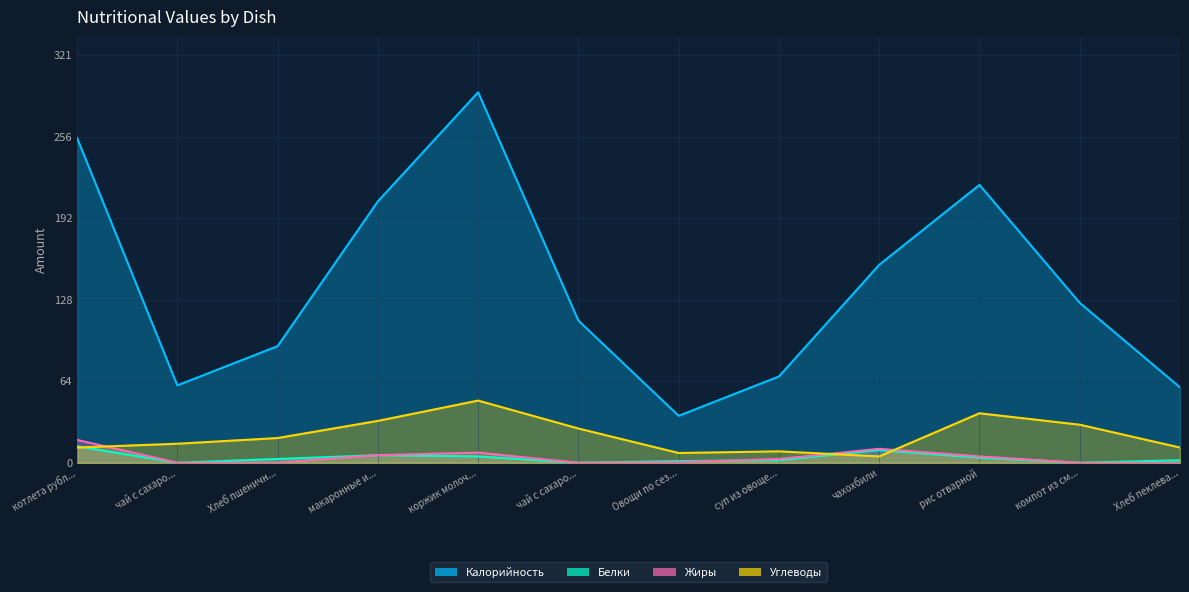

Is it true that Жиры equals 0.1 at Хлеб пшеничн...?

False